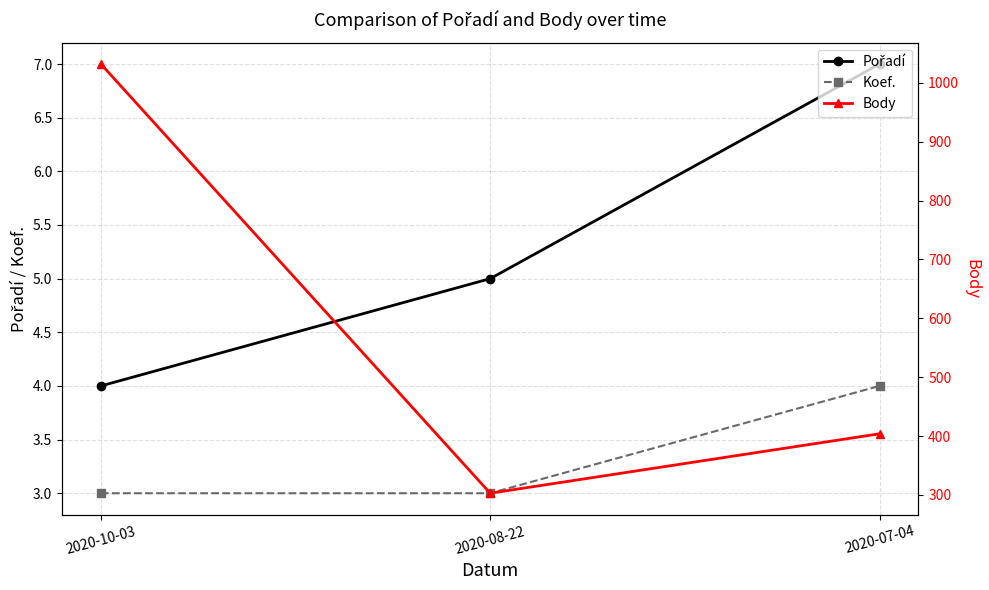

At how many categories does at least one series exceed 257?

3